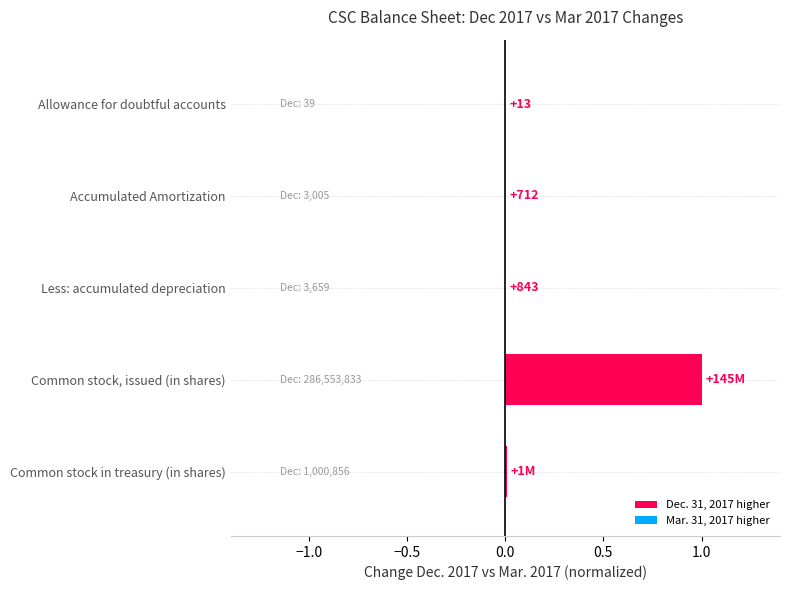

At which label is the value closest to 0?

Allowance for doubtful accounts